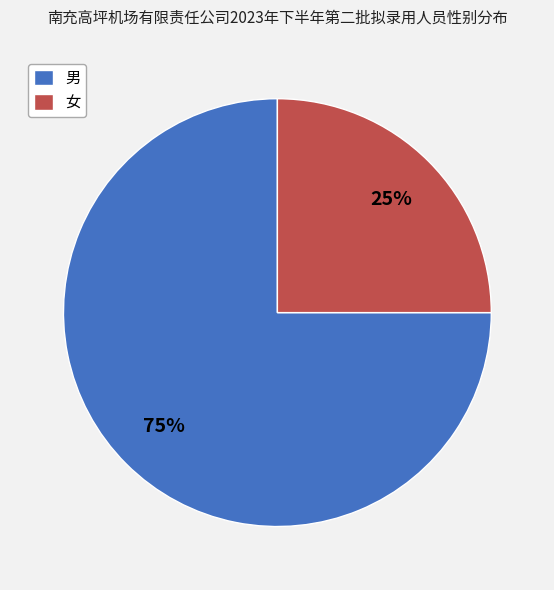

Is there any slice that represents more than half of the pie?

Yes